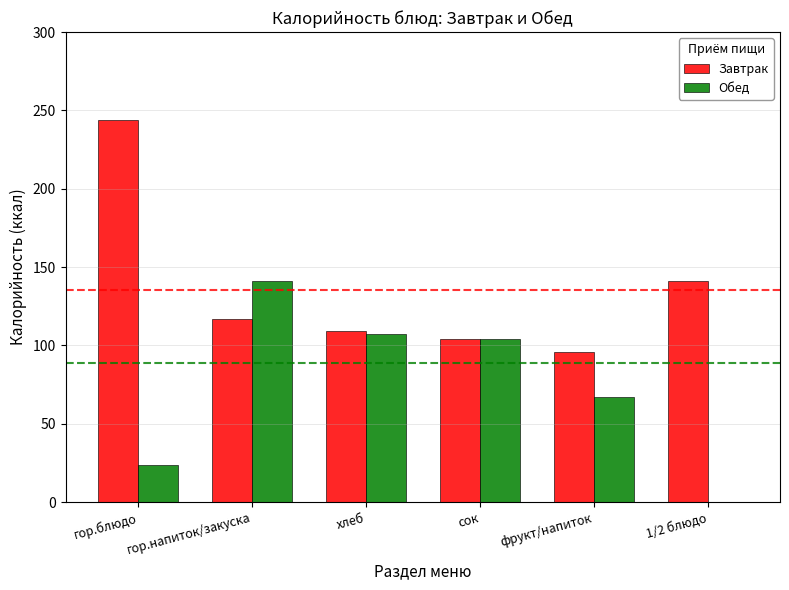

Which series changed the most between гор.блюдо and сок?

Завтрак